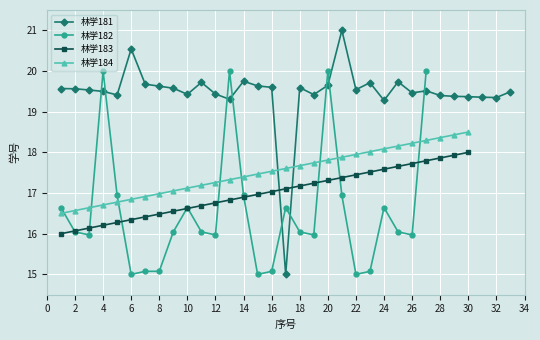

What is the highest value of the 林学183 series?

18.0